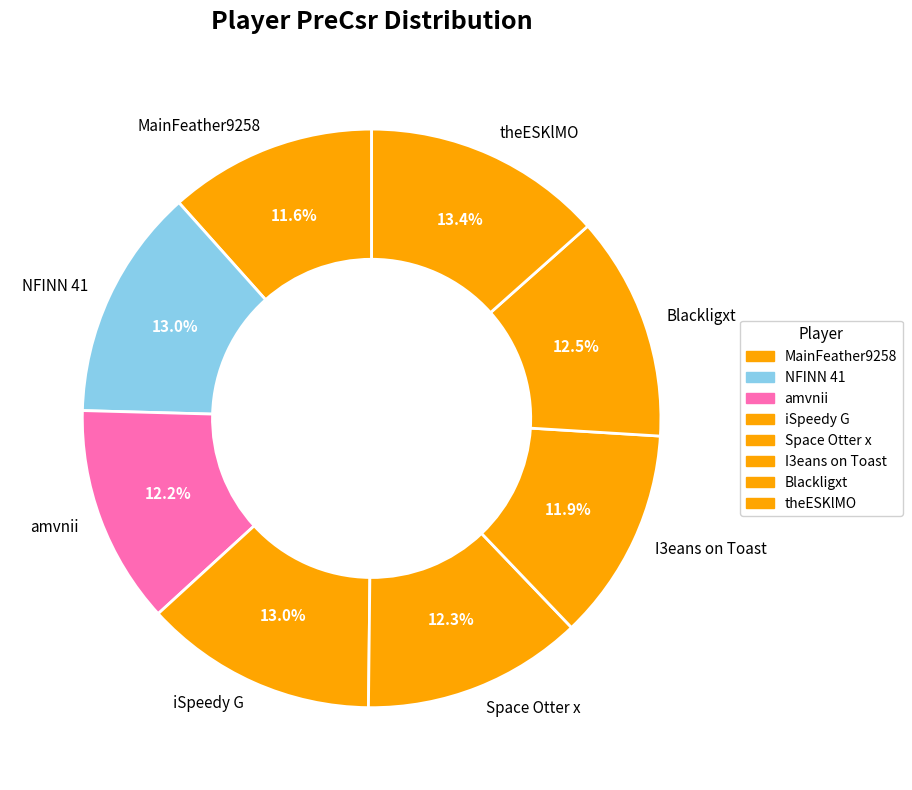

What percentage do Blackligxt and I3eans on Toast together represent?

24.4%